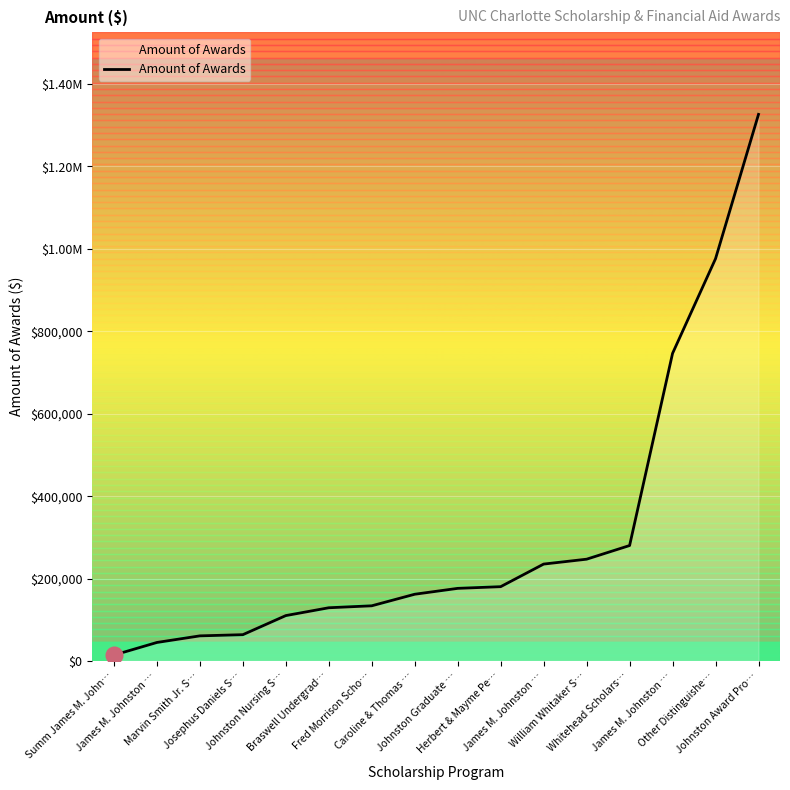

The value at Herbert & Mayme Pe… is 243292. True or false?

False